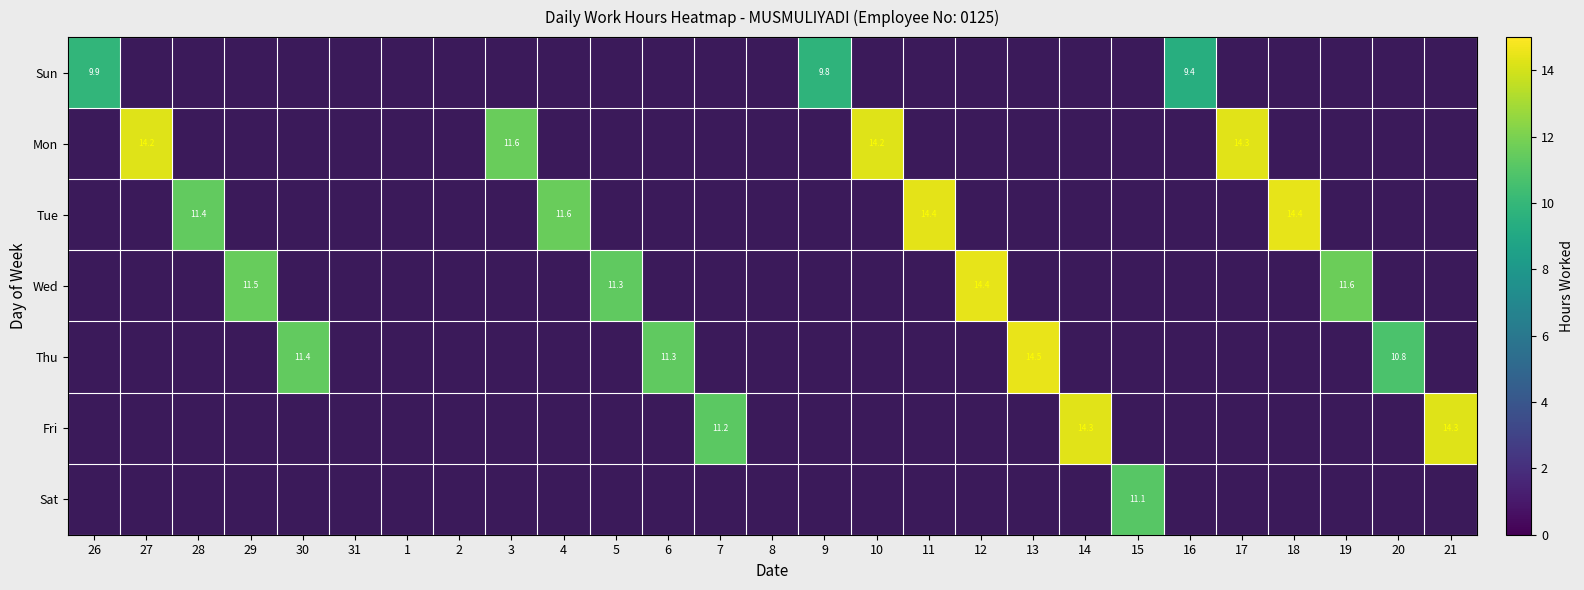

The Sat series shows -4.5 at 17. True or false?

False